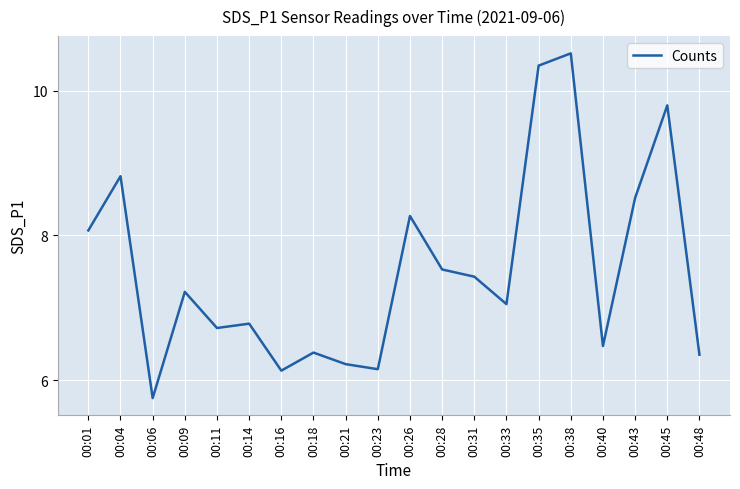

Where does the data first go above 7?

00:01